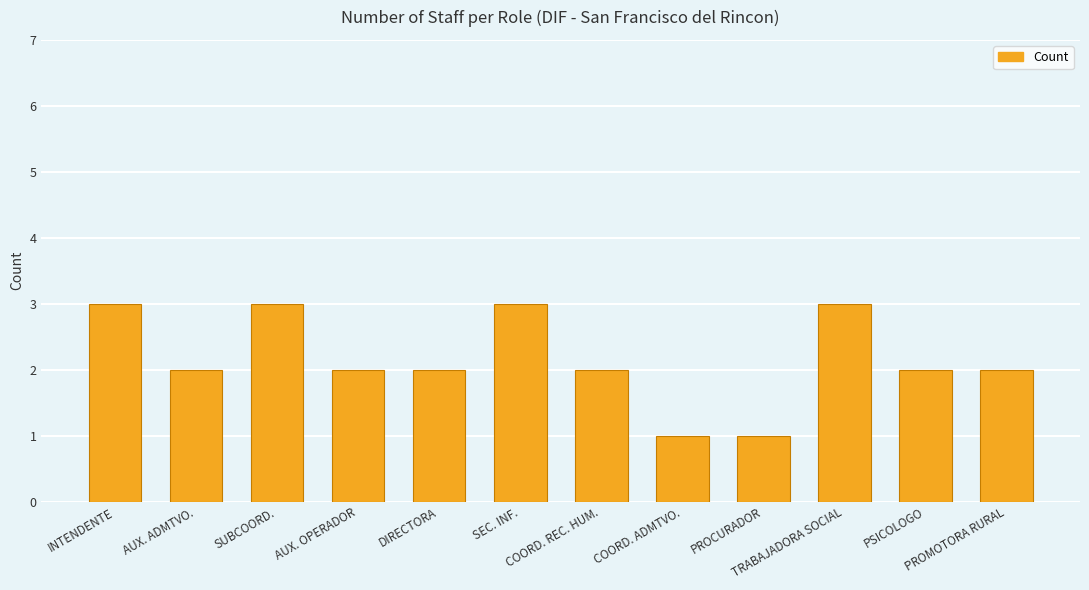

What is the smallest value displayed?

1